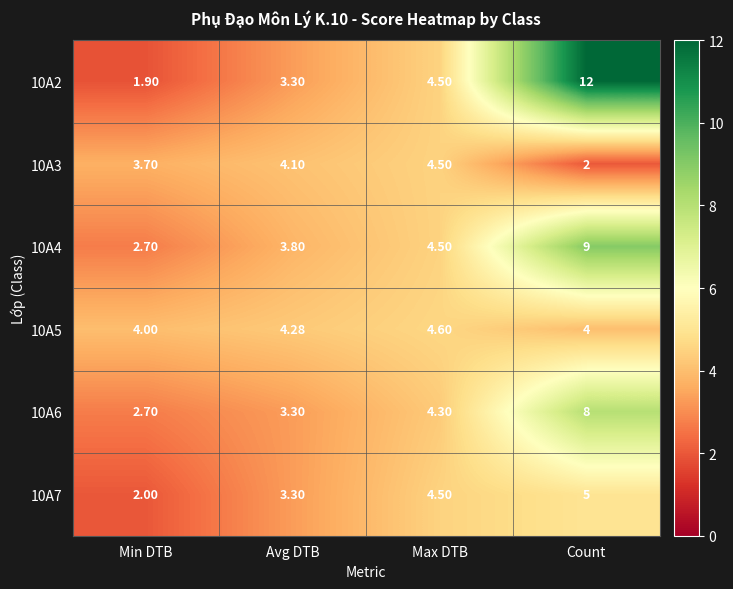

What is the greatest value displayed?

12.0